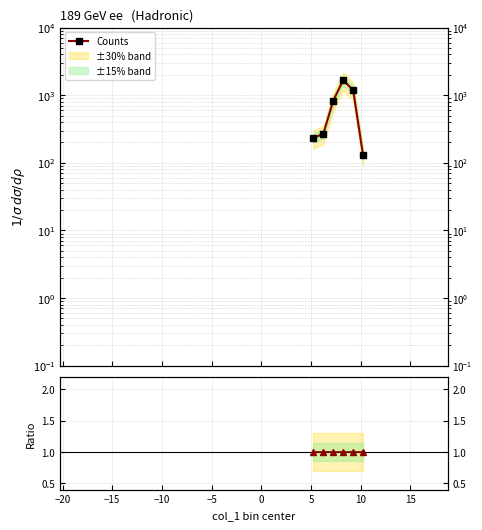

What is the minimum value shown in the chart?

1.0